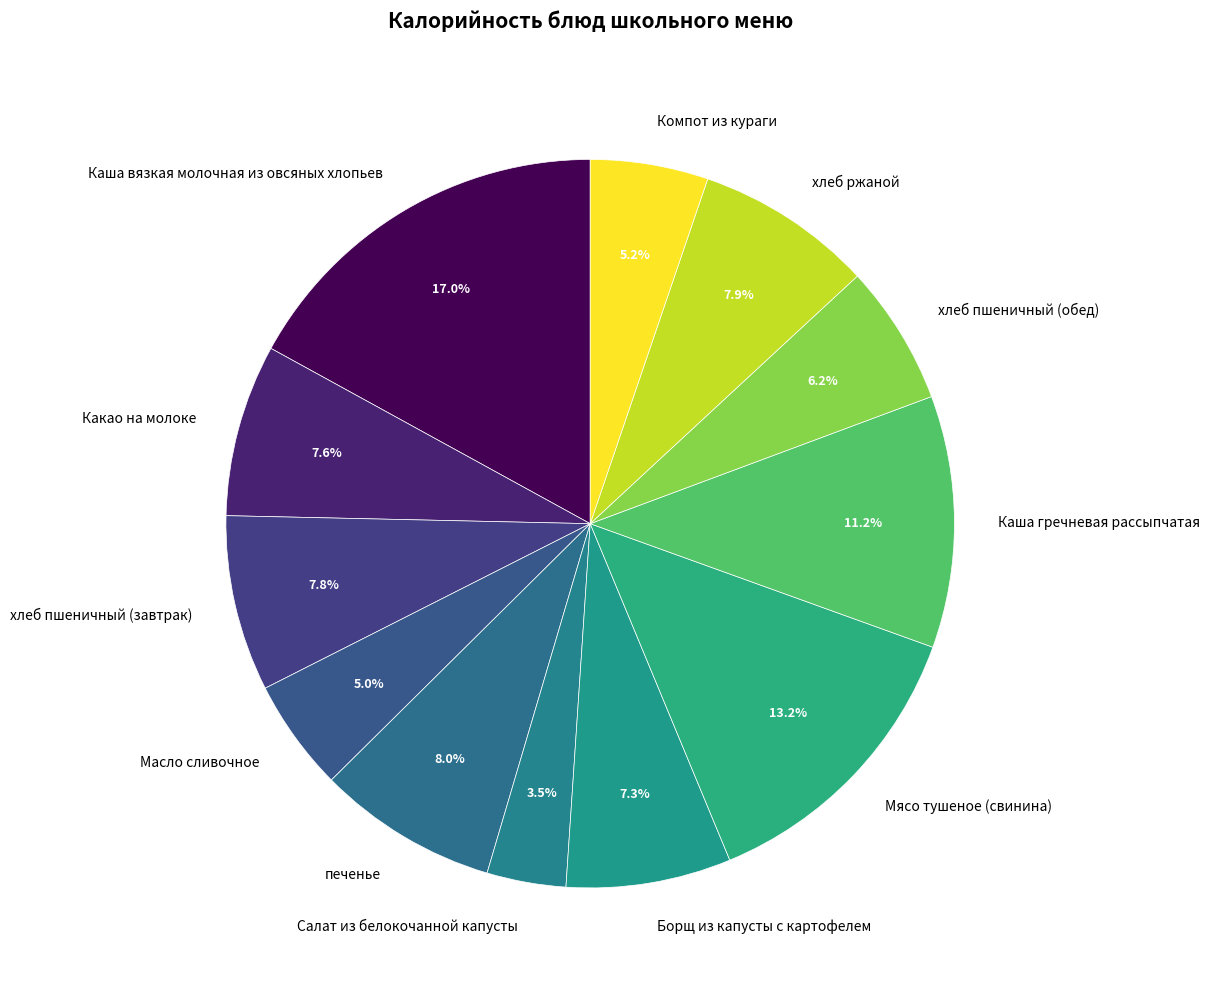

How many slices are in this pie chart?

12